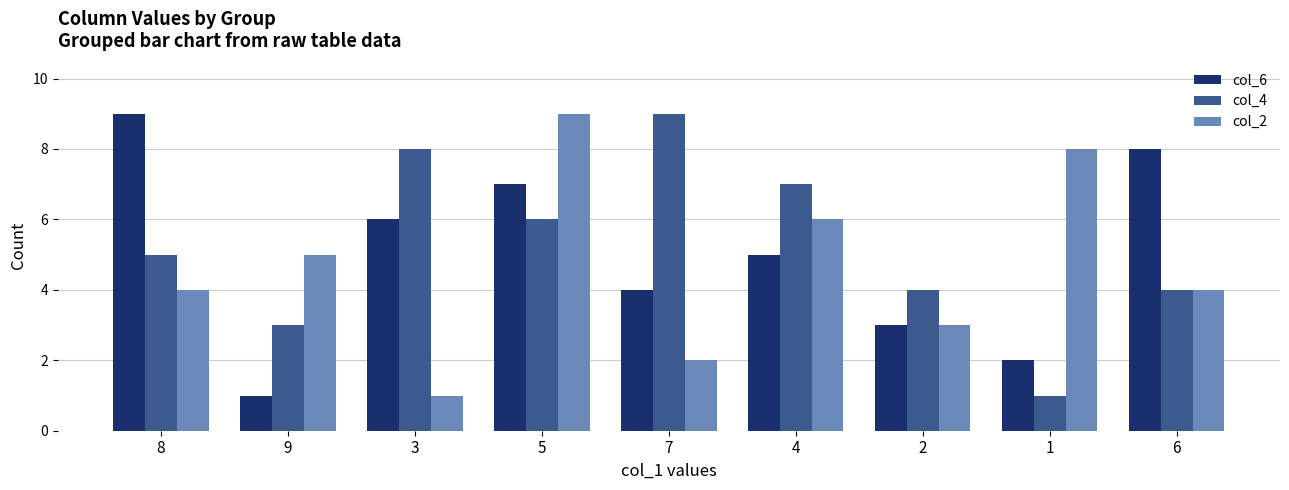

Read the col_2 value at 9.

5